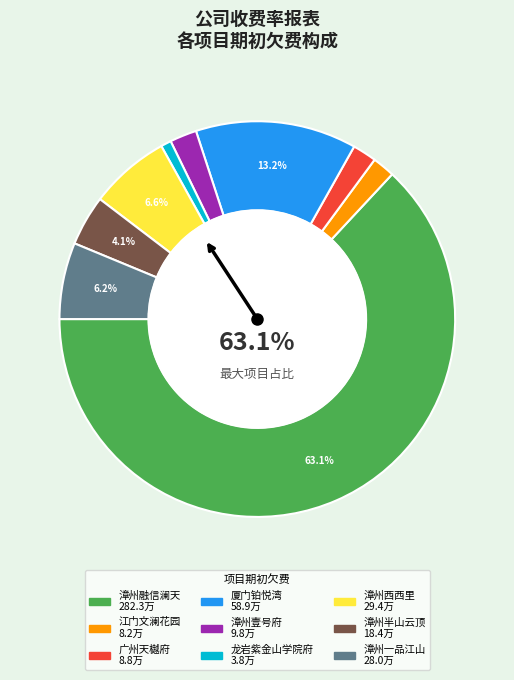

What is the smallest slice in the pie chart?

龙岩紫金山学院府